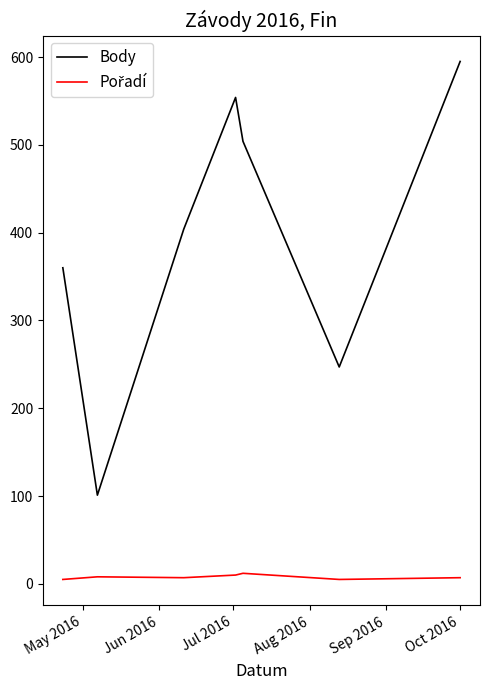

What is the minimum value shown in the chart?

5